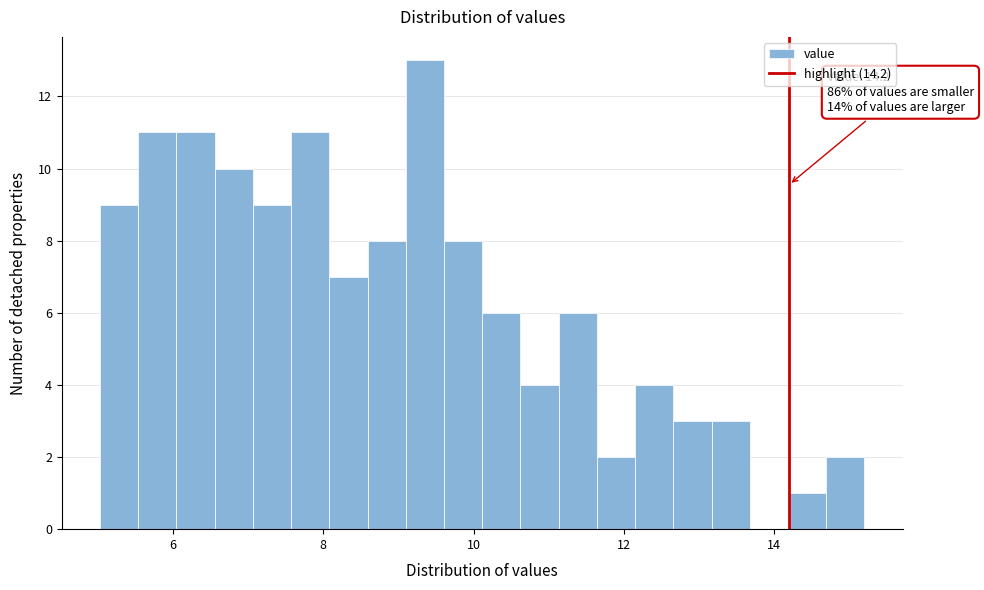

Read against the x-axis, roughly where is the centre of the tallest bar?

9.4